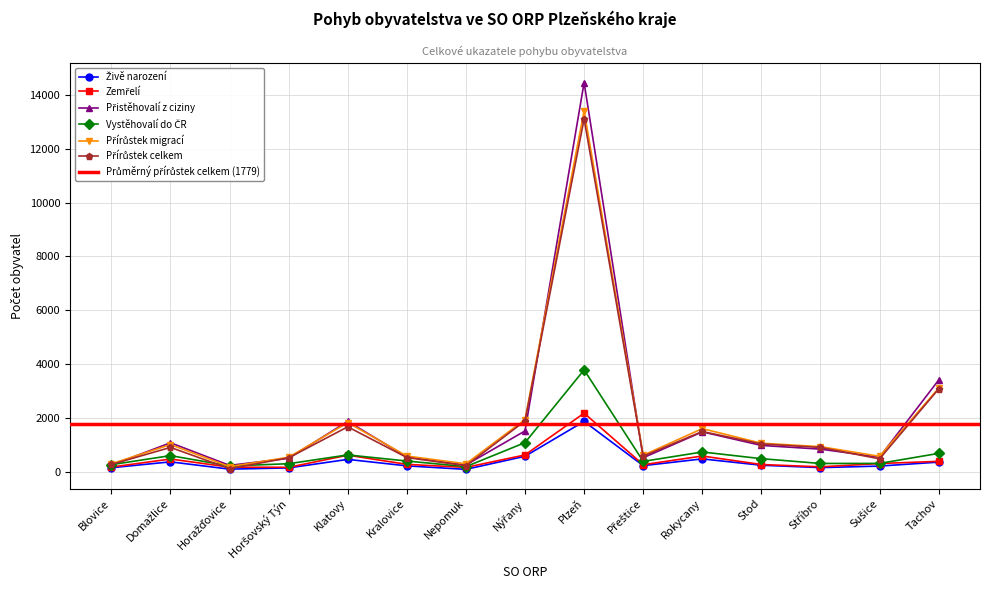

True or false: Přírůstek celkem has a value of 727 at Rokycany.

False